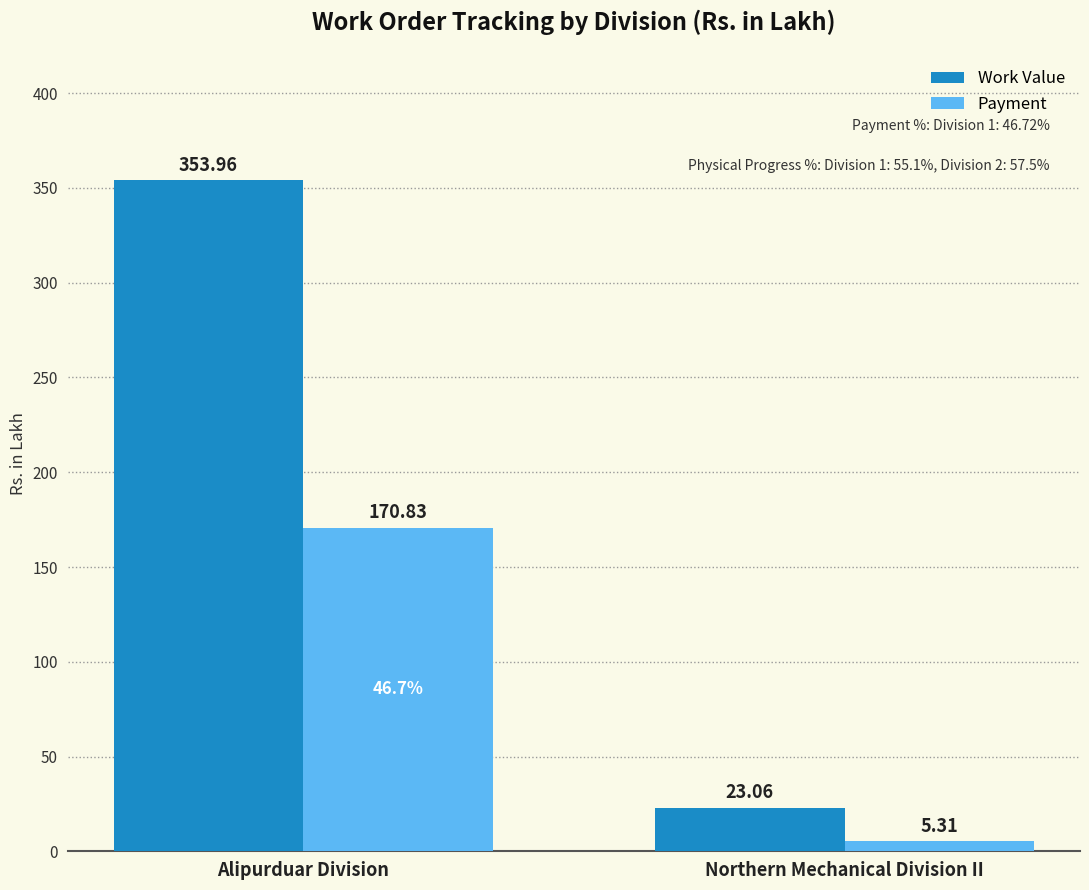

How many groups of bars are there?

2